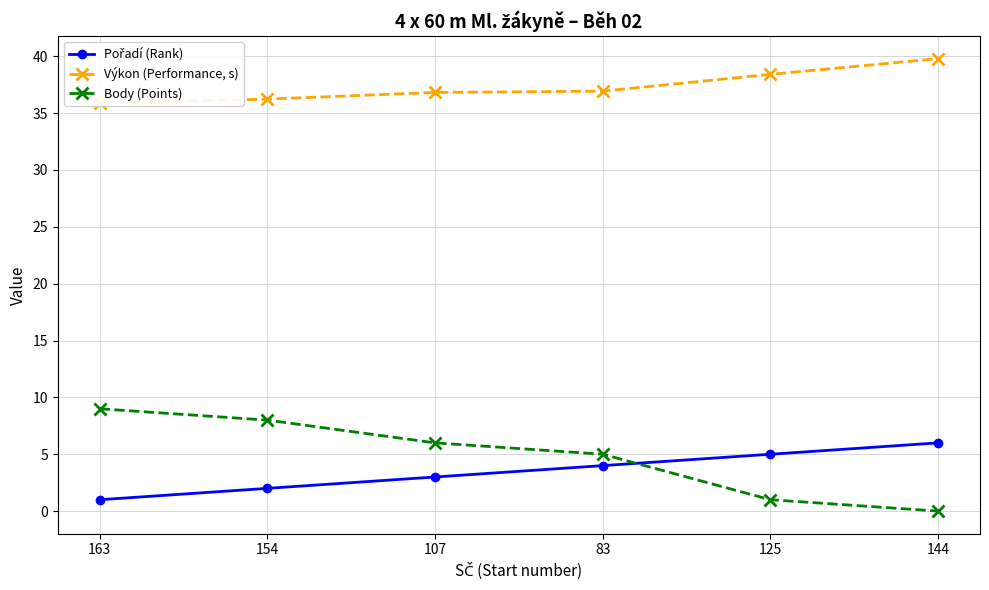

Which series has the widest spread of values?

Body (Points)